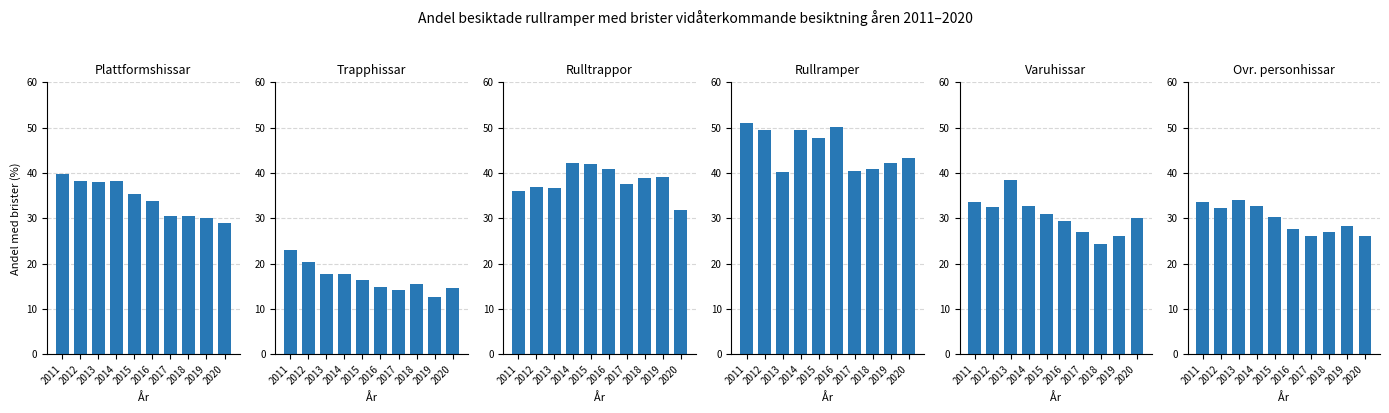

What is the maximum value shown in the chart?

51.1